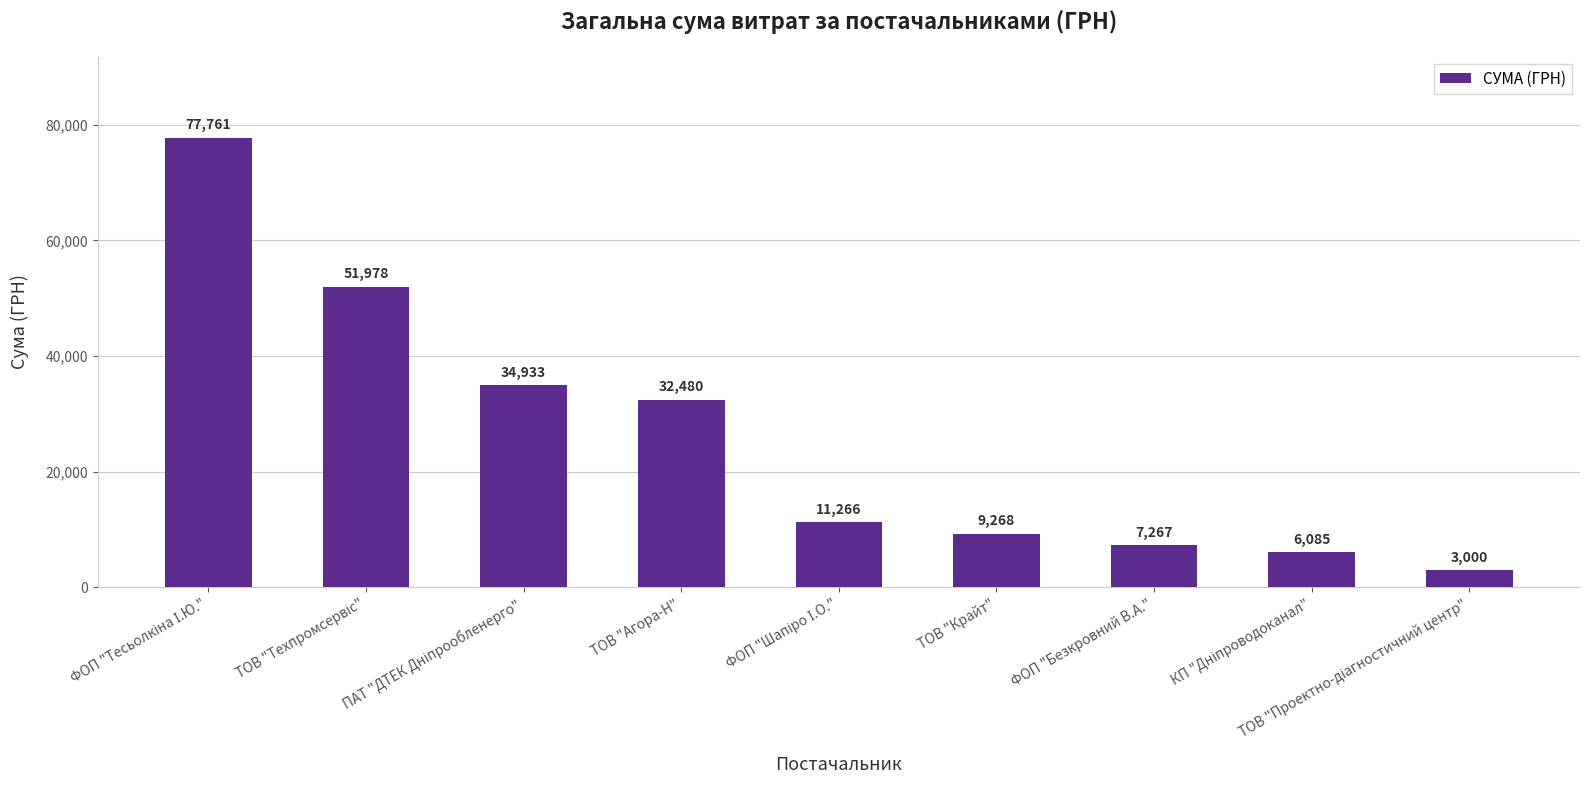

True or false: the data shows 7267.4 at ФОП "Безкровний В.А.".

True